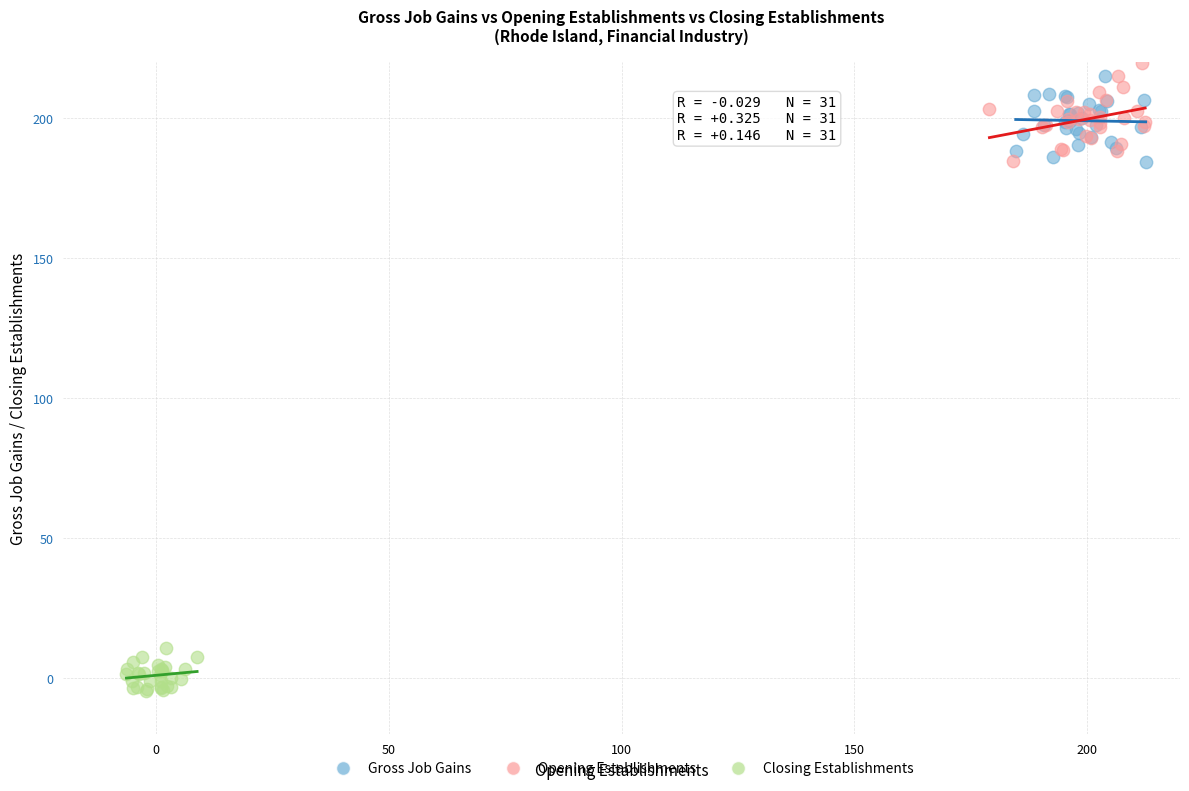

Which series contains the lowest Y value?

Closing Establishments